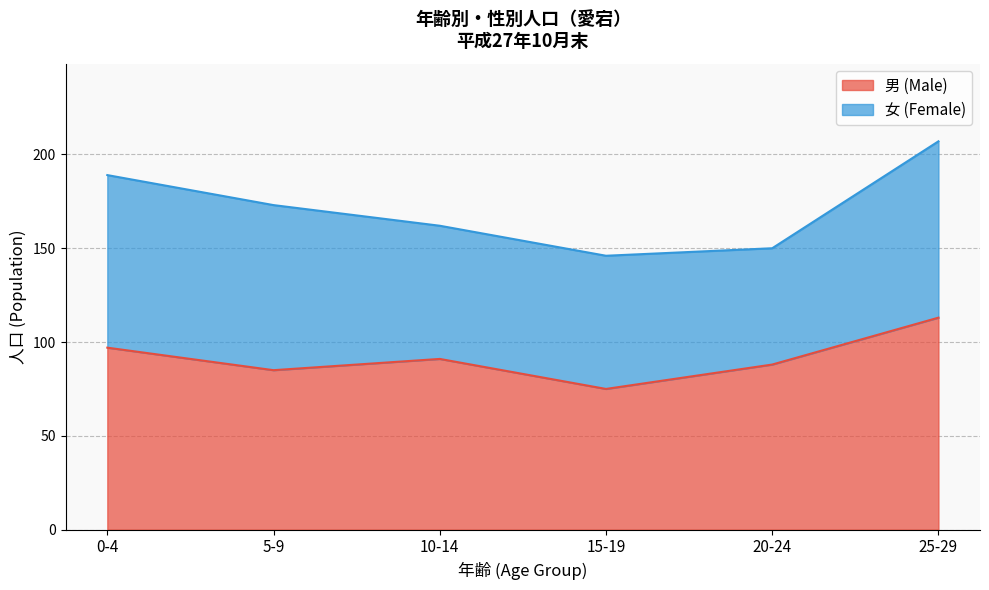

What is the difference between the maximum and minimum values?

38